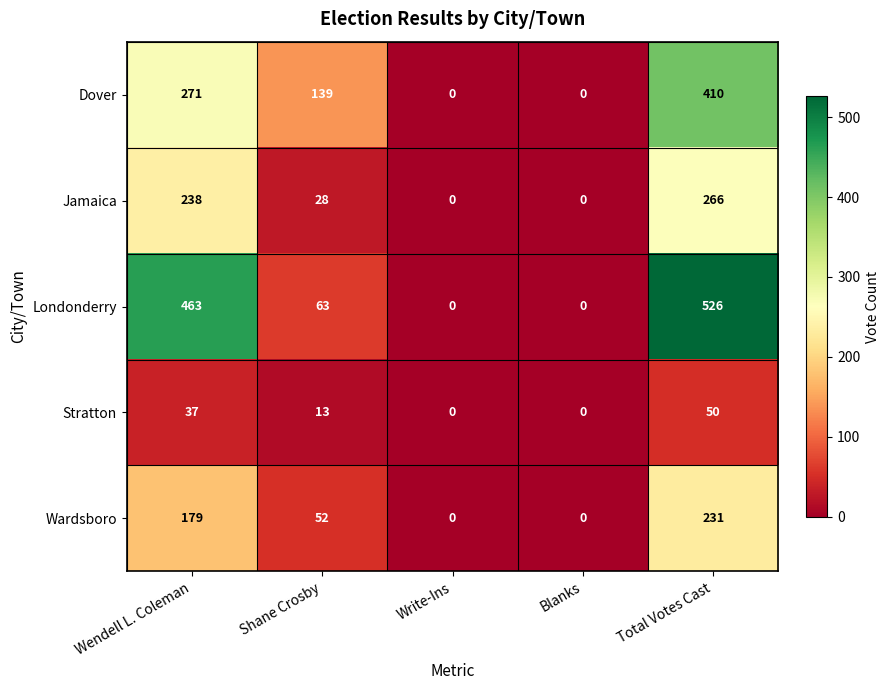

How many distinct data groups are displayed?

5